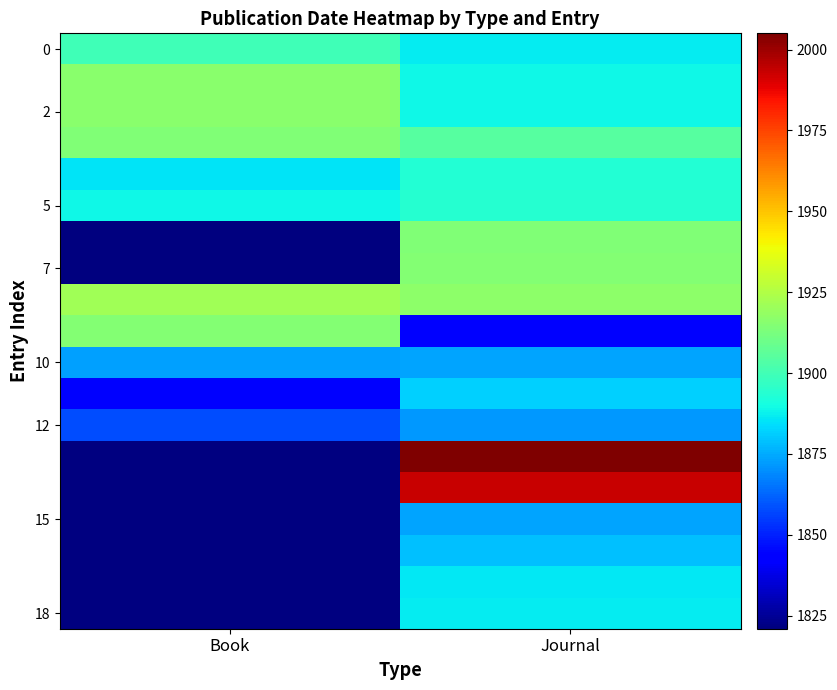

What is the minimum value shown in the chart?

1821.0